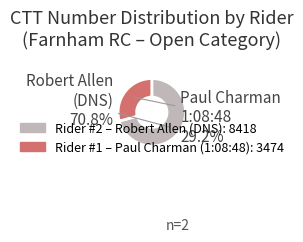

Is there a majority slice in this chart?

Yes